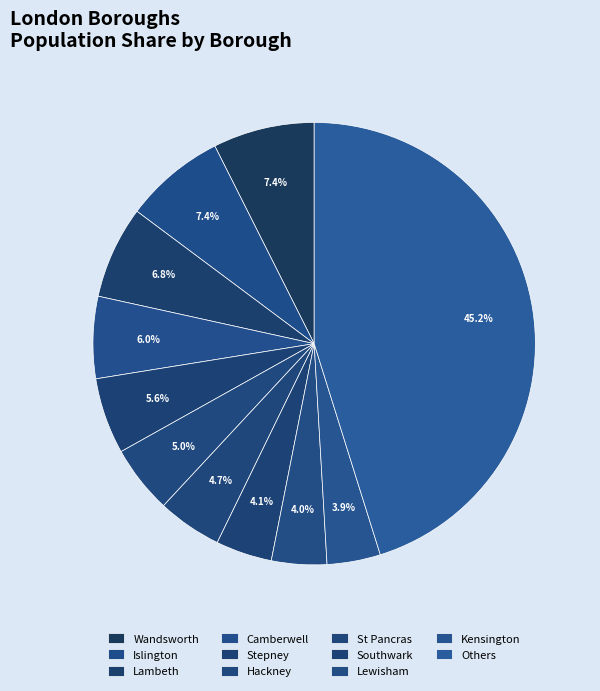

Approximately how many times larger is the value at Southwark compared to Lewisham?

1.0